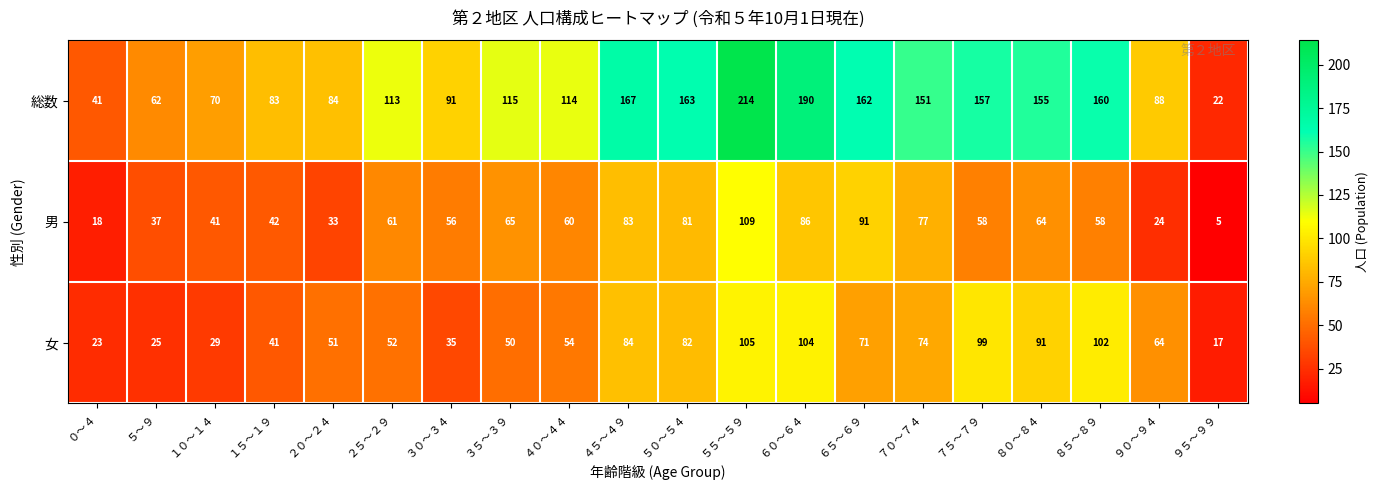

At ６０～６４, list the series in order from smallest to largest.

男, 女, 総数